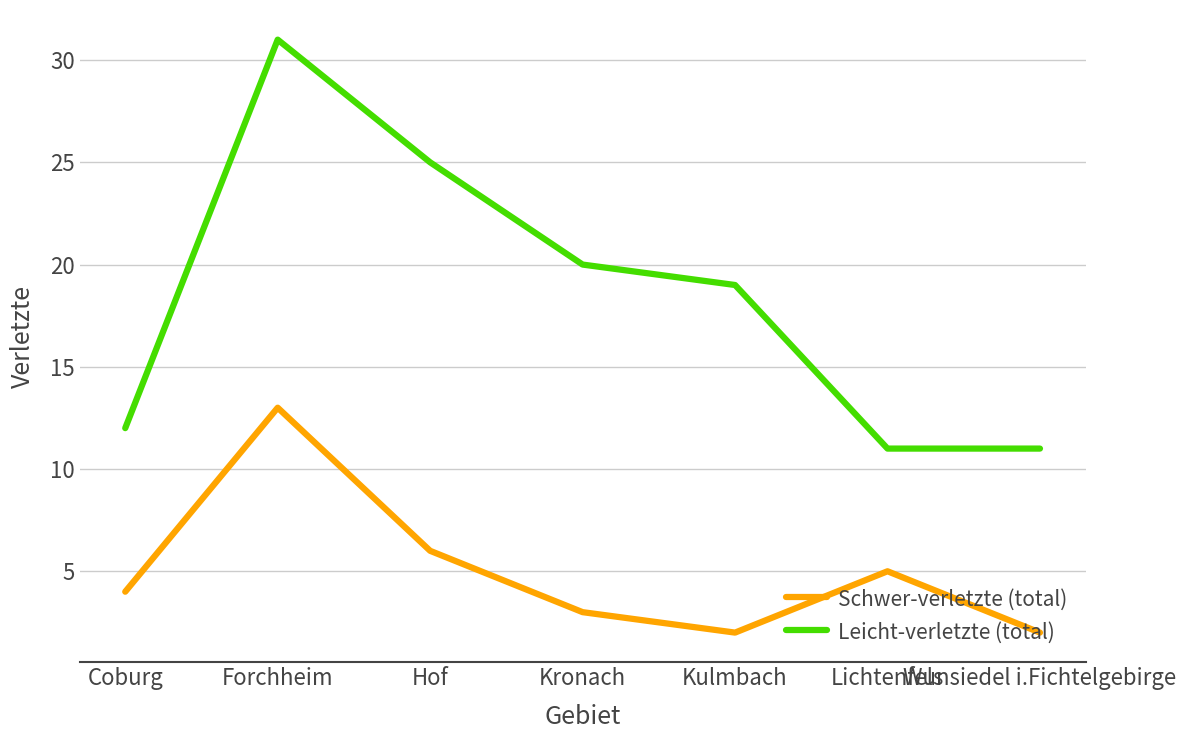

Count the number of data series in this chart.

2